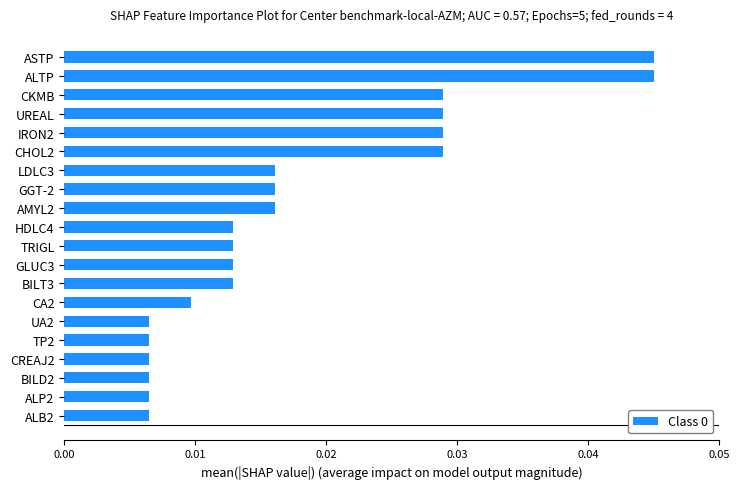

Count the values in the range 0 to 1.

20